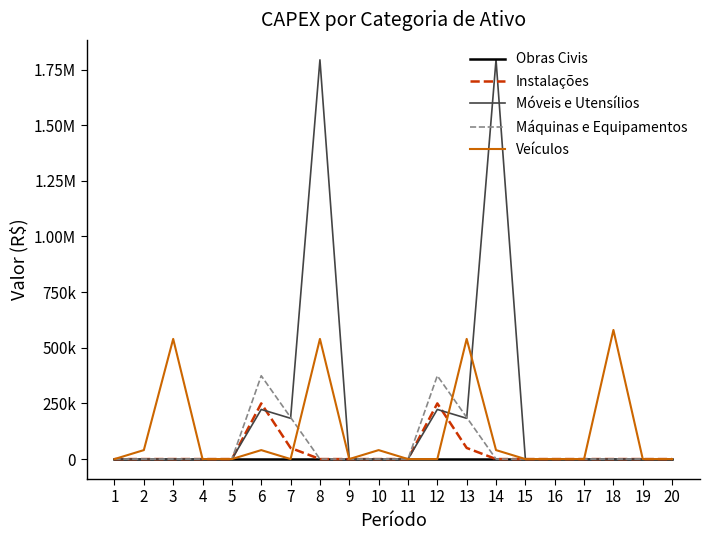

Between 2 and 14, which is larger?

2